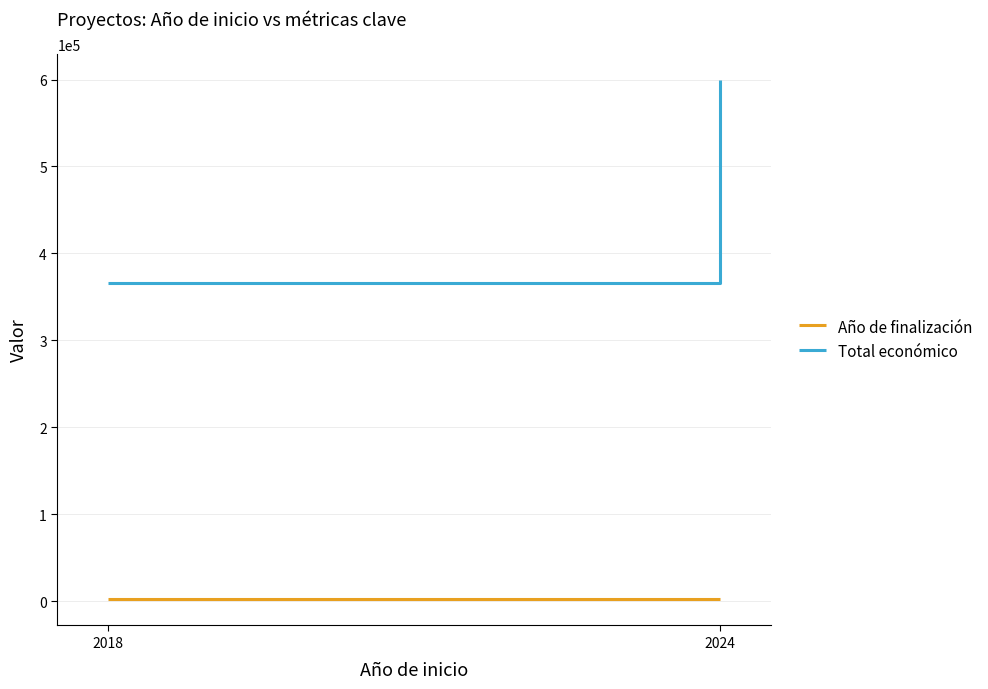

What is the value of the Total económico point at the 2nd from the left?

599792.0